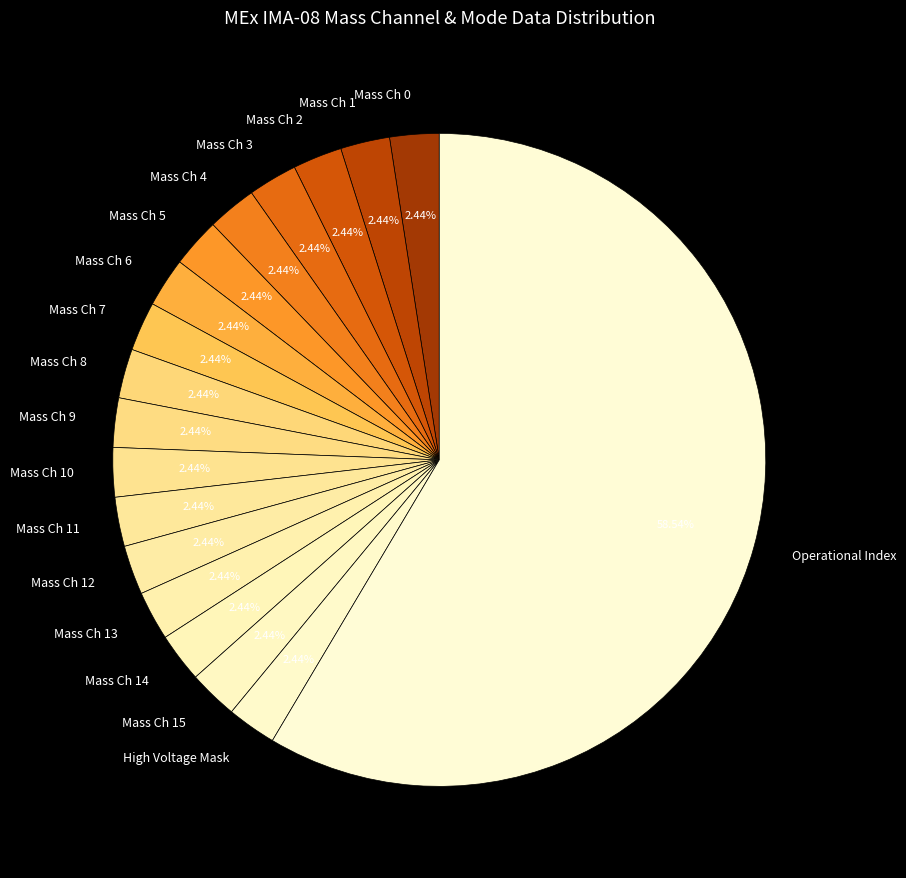

Which category has the biggest portion of the pie?

Operational Index